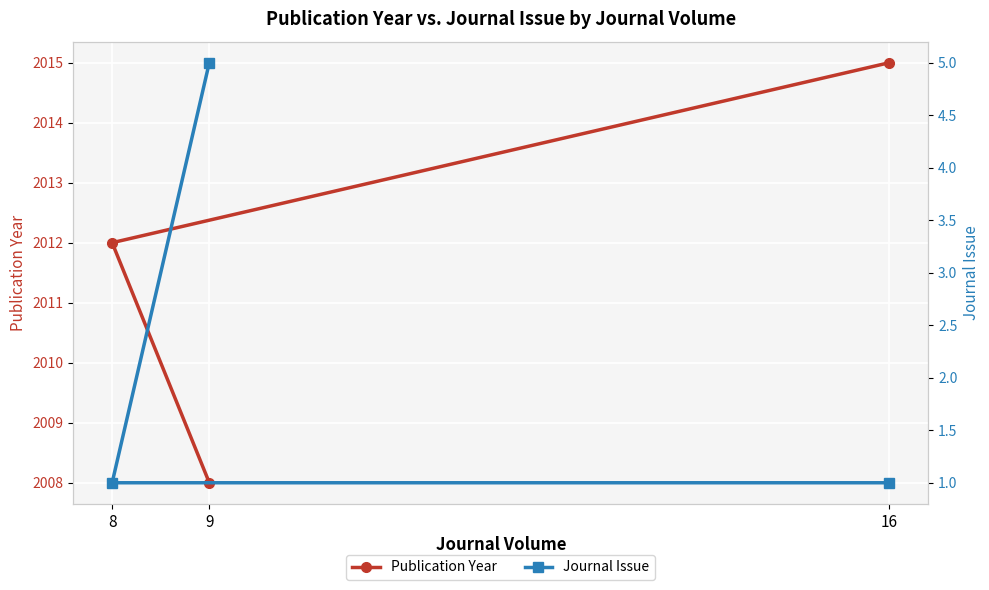

What is the label of the 1st point from the left?

9